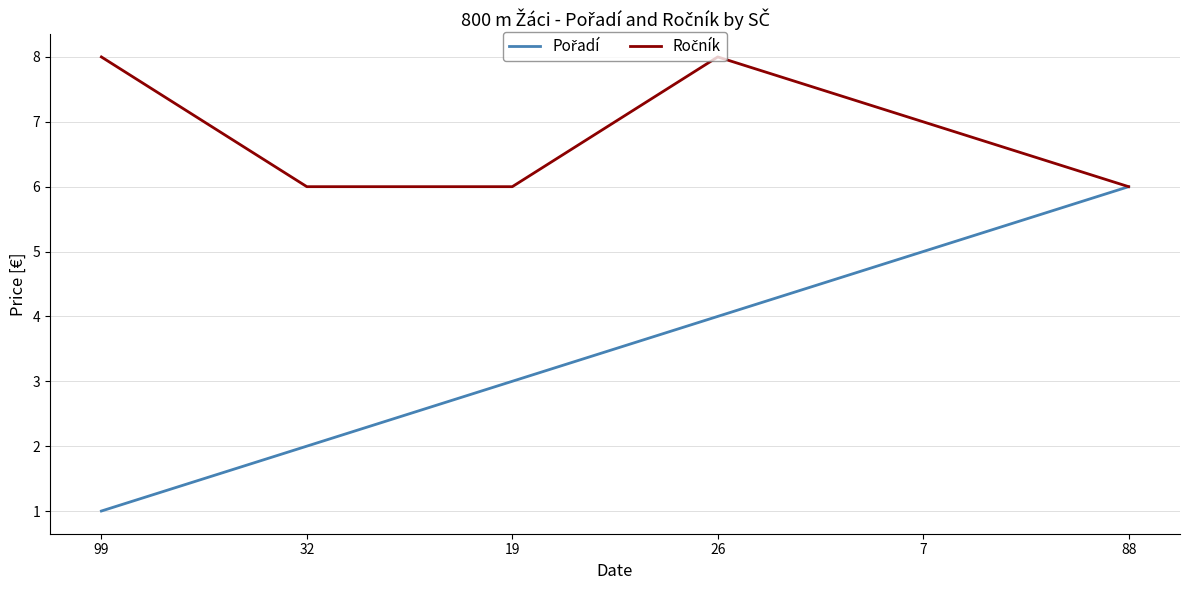

What is the maximum value shown in the chart?

8